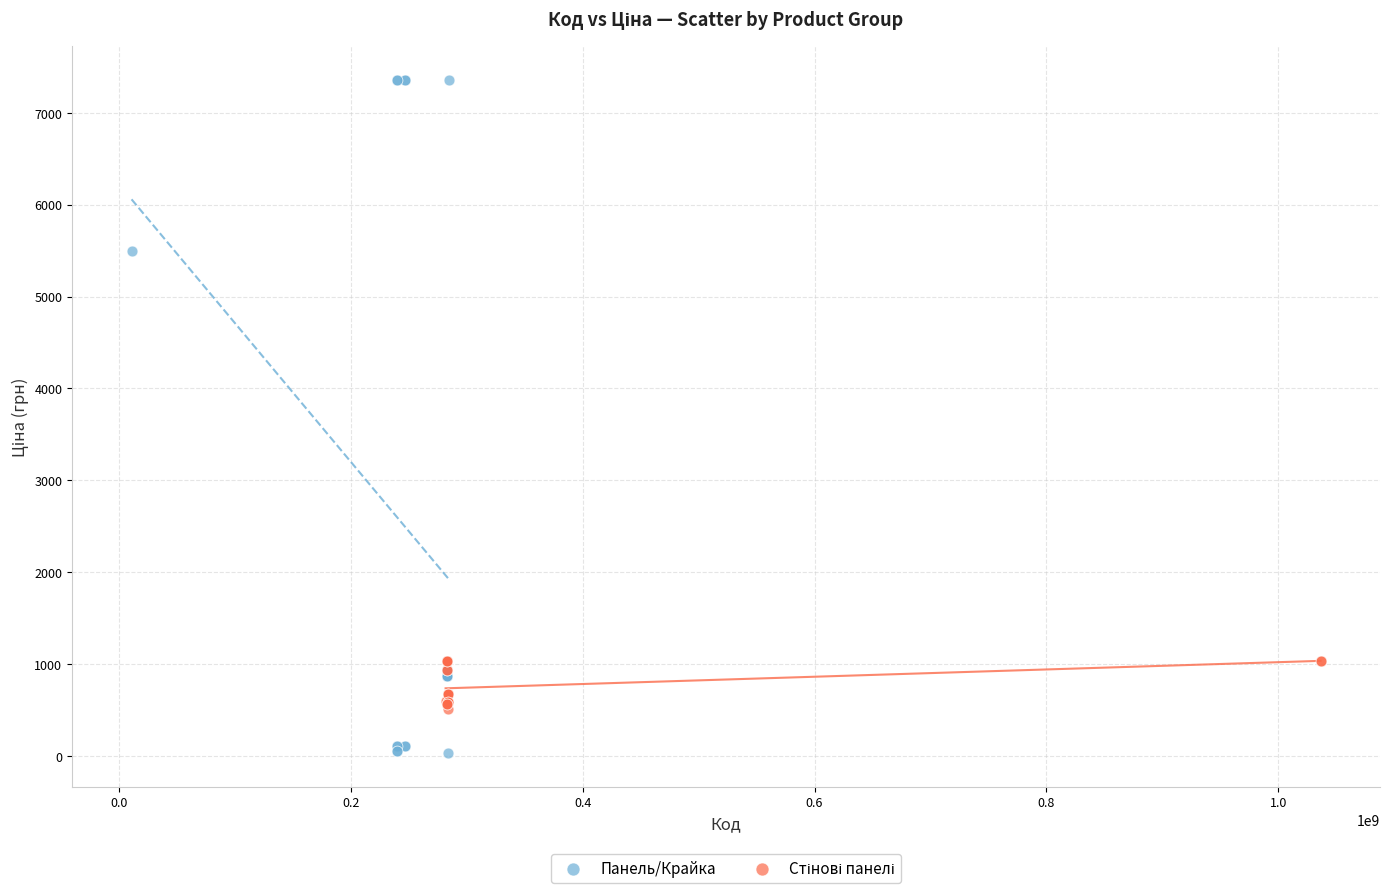

Which series reaches the minimum Y coordinate?

Панель/Крайка